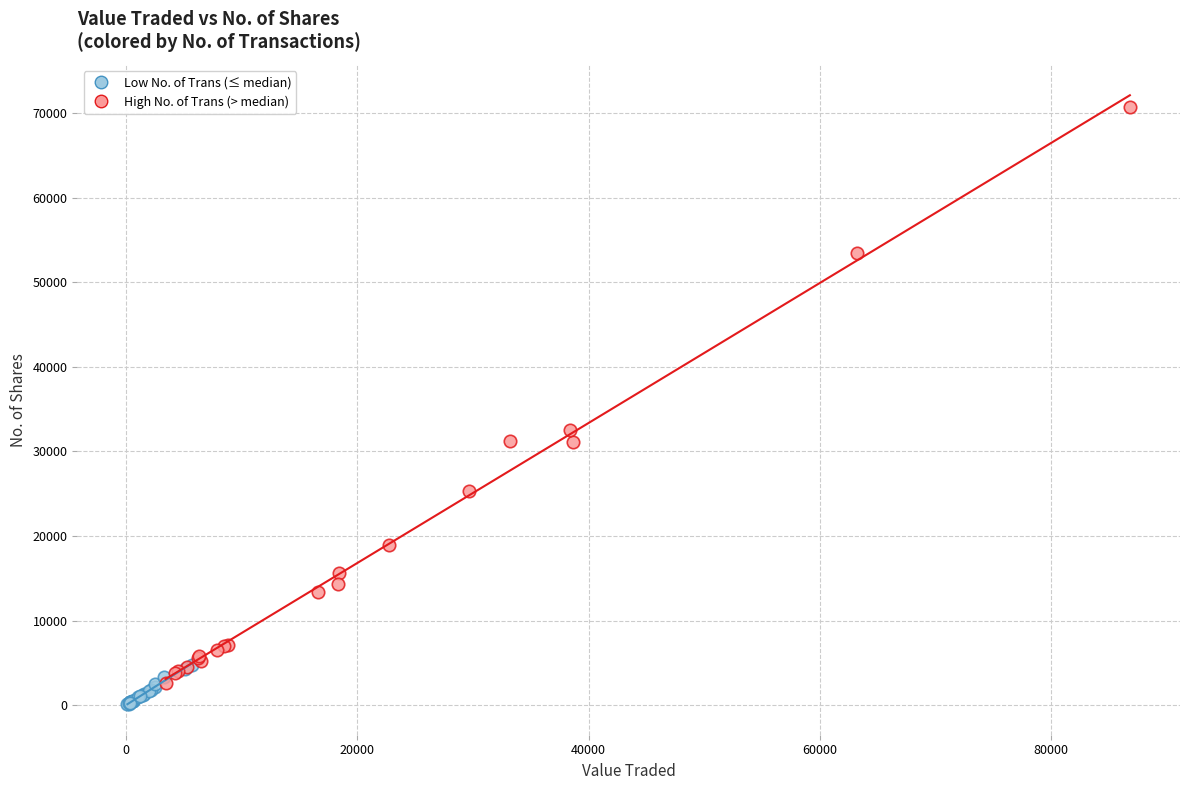

Which series reaches the maximum Y coordinate?

High No. of Trans (> median)